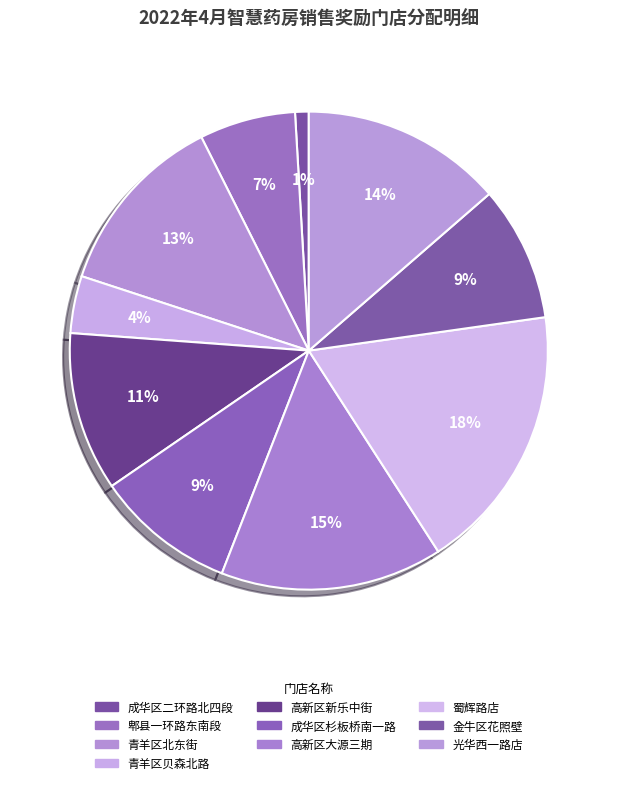

Which slice is the smallest?

成华区二环路北四段药店